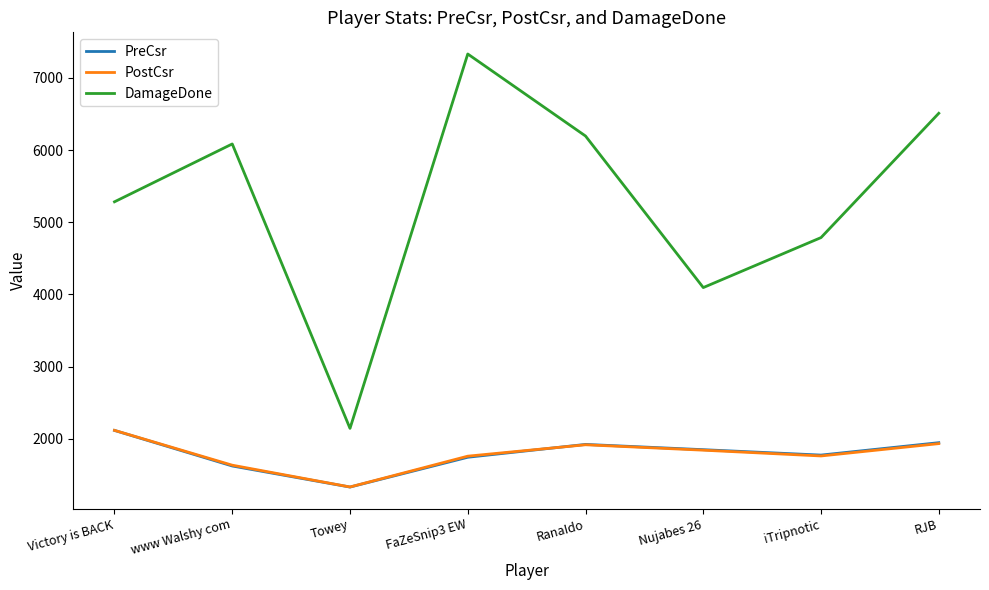

Which category has the highest value across all series?

FaZeSnip3 EW